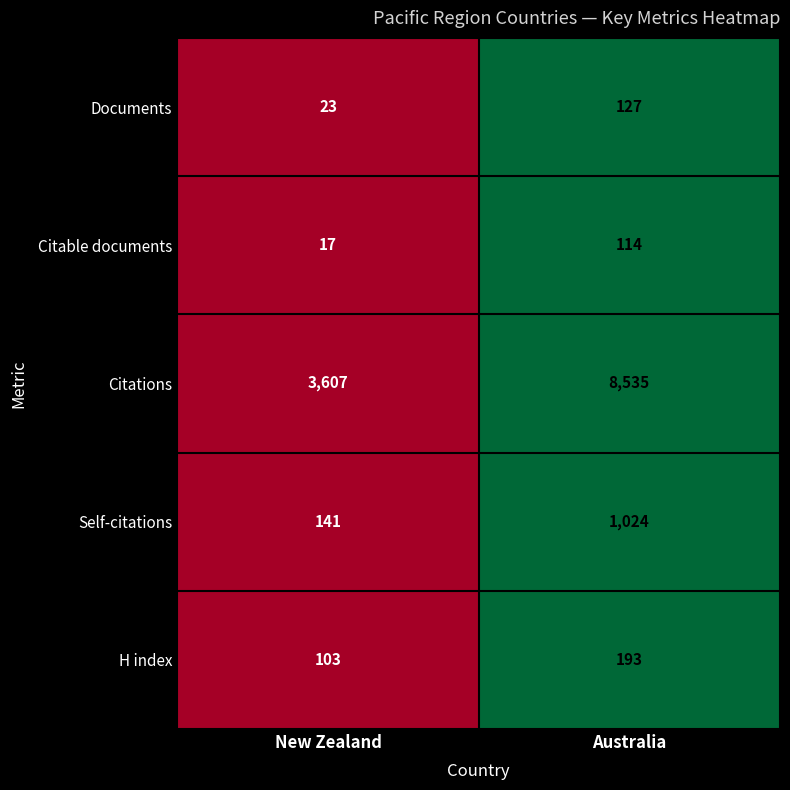

Which label corresponds to the largest value in the chart?

Australia